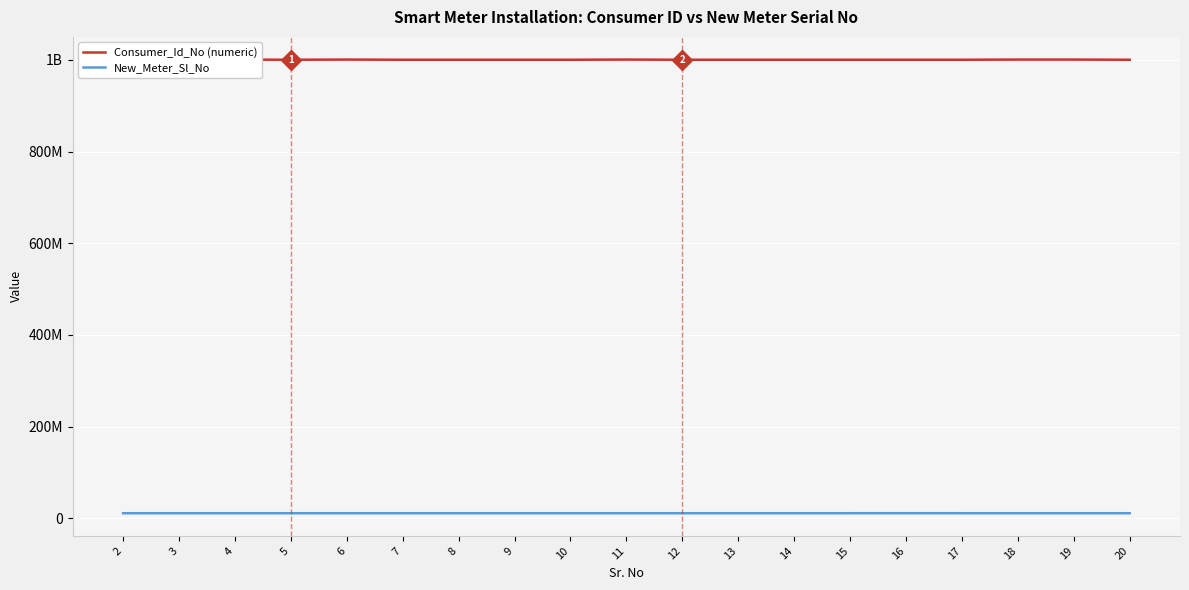

At which label is Consumer_Id_No (numeric) closest to 1000437174?

9